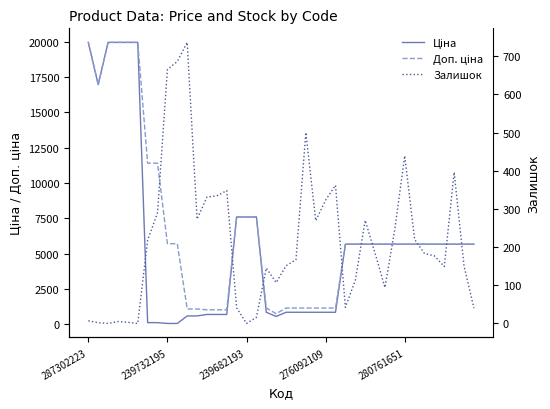

True or false: Залишок has a value of 107.0 at 19.

True